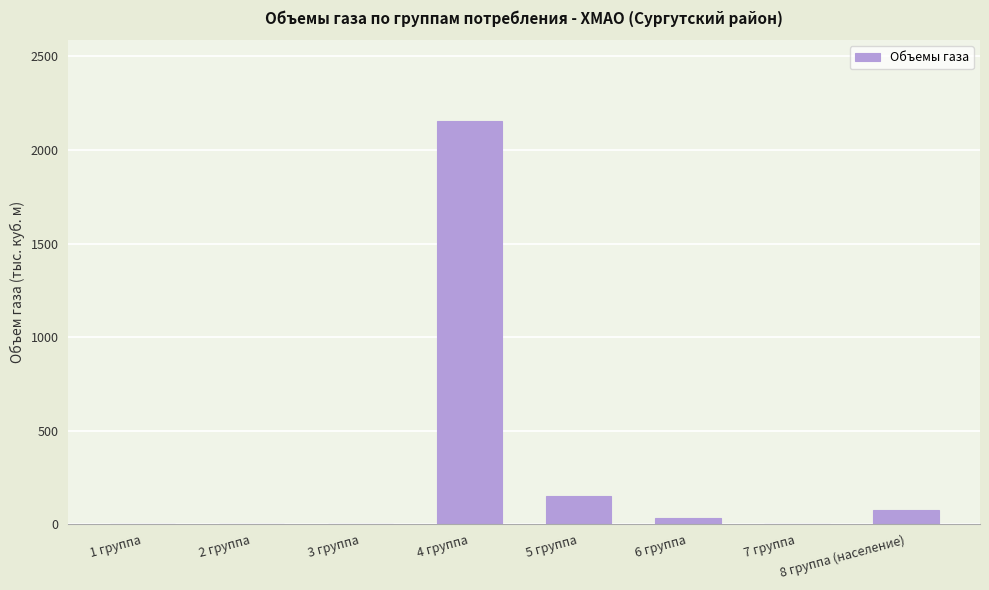

Reading left to right, transcribe all the data shown in this chart.

0.0	0.0	0.0	2155.7	150.4	35.5	0.0	78.3